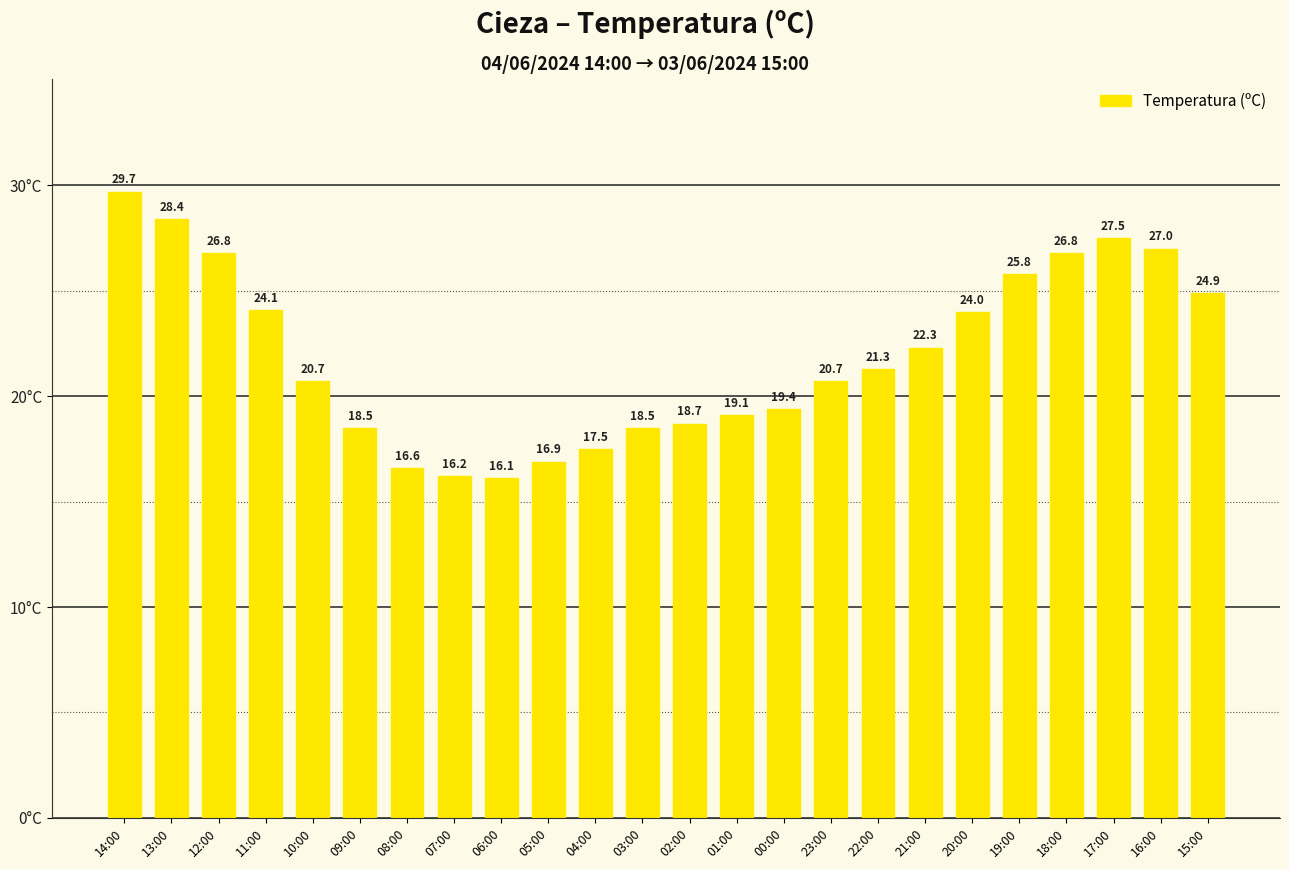

The chart shows a value of 26.8 at 12:00. True or false?

True